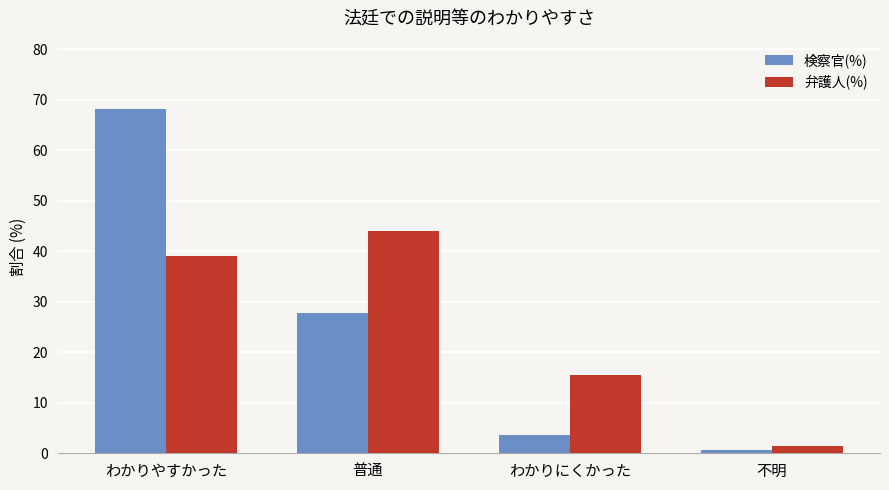

How many bars are there in total?

8